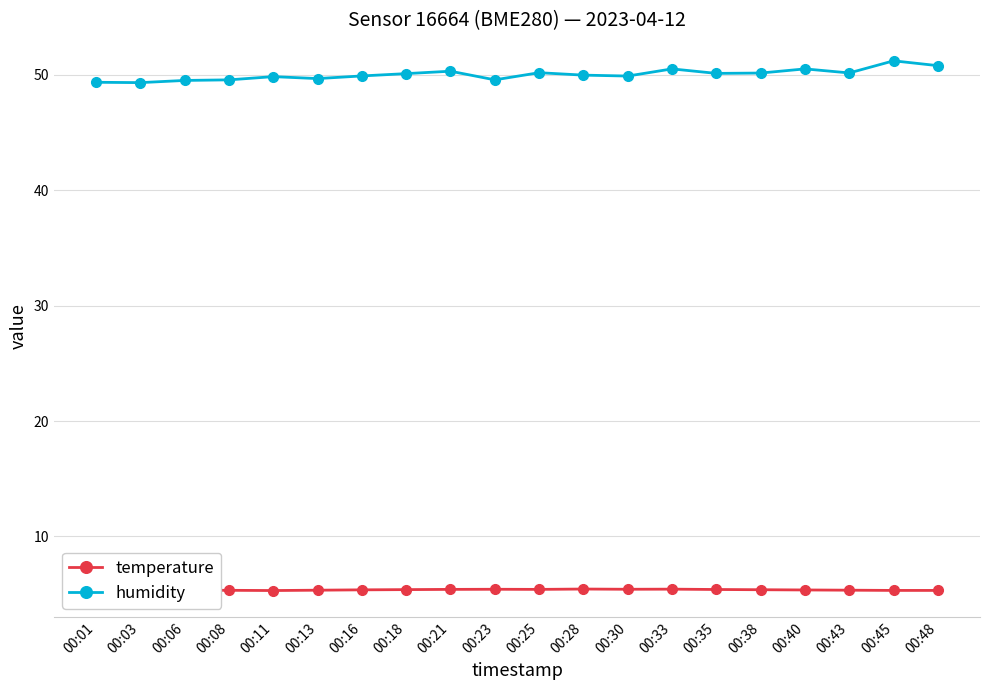

True or false: temperature and humidity cross at least once.

False